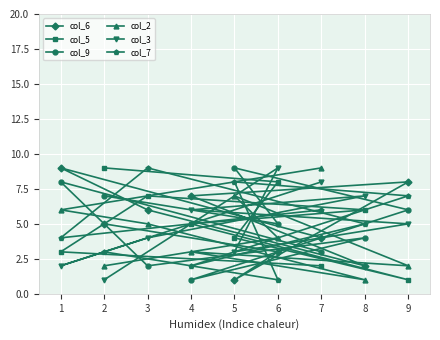

Is the value of col_9 at 2 greater than the value of col_7 at 2?

Yes